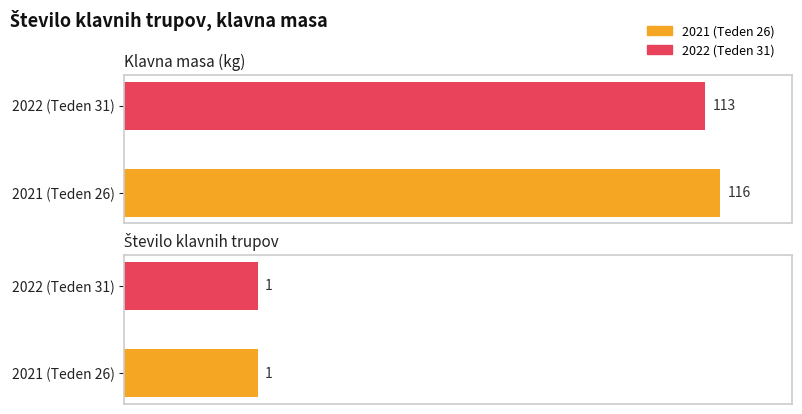

What is the value of the Število klavnih trupov bar at the 2nd from the left?

0.6